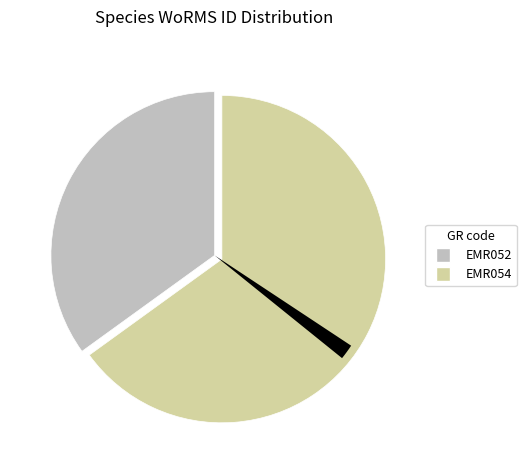

The EMR054 slice represents 79% of the pie. True or false?

False